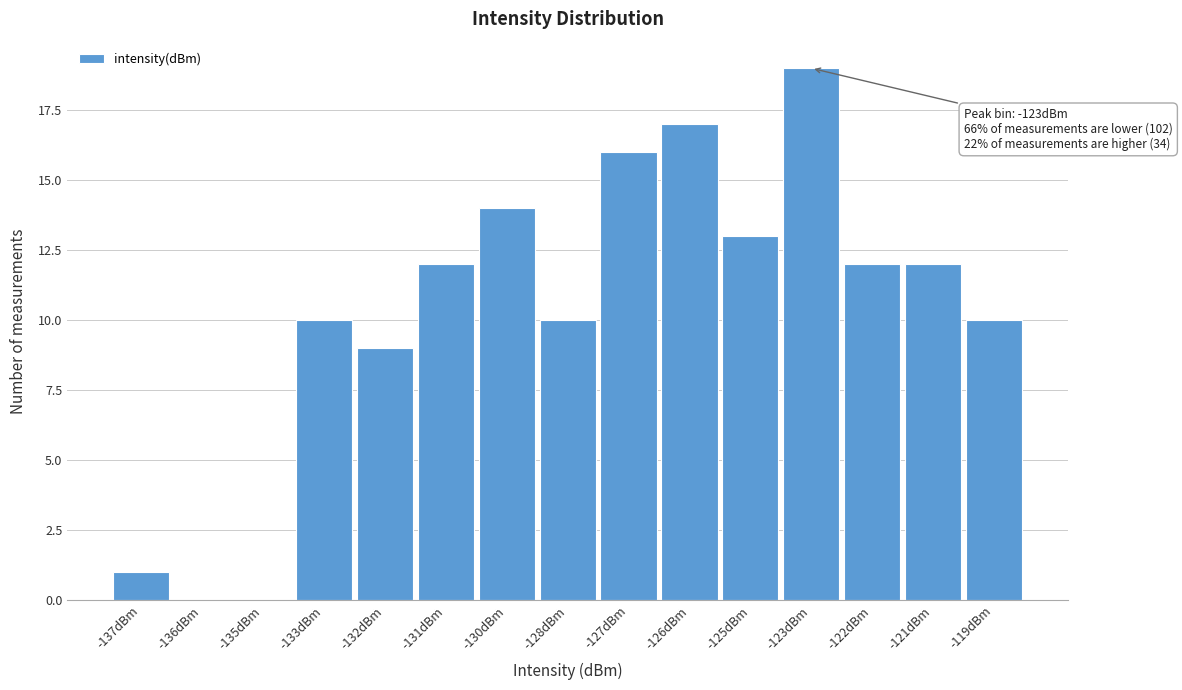

Reading left to right, what are all the values shown in this chart?

-137dBm=1	-136dBm=0	-135dBm=0	-133dBm=10	-132dBm=9	-131dBm=12	-130dBm=14	-128dBm=10	-127dBm=16	-126dBm=17	-125dBm=13	-123dBm=19	-122dBm=12	-121dBm=12	-119dBm=10